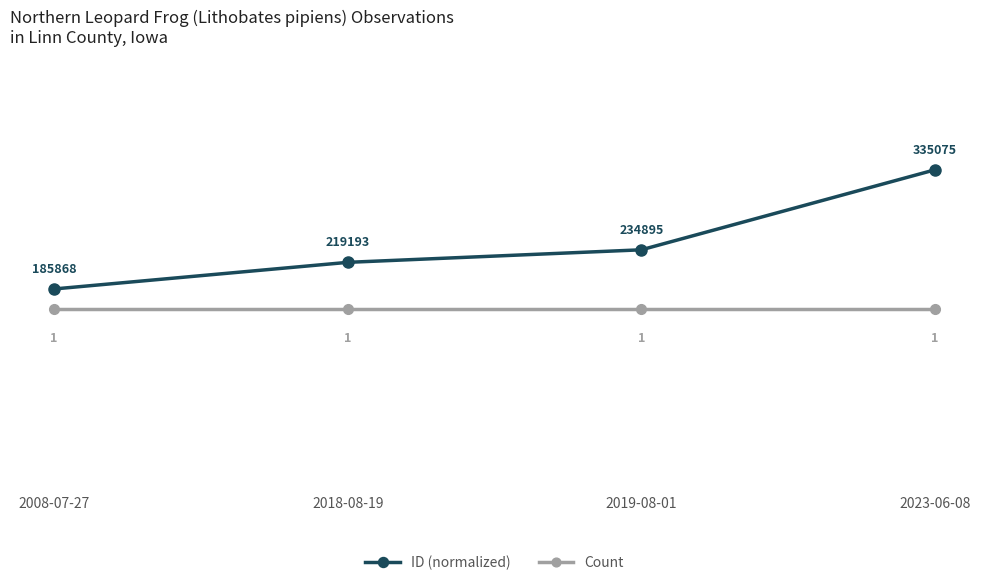

Count the number of data series in this chart.

2